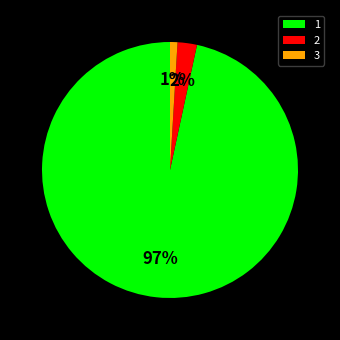

True or false: 3 accounts for 1% of the total.

True